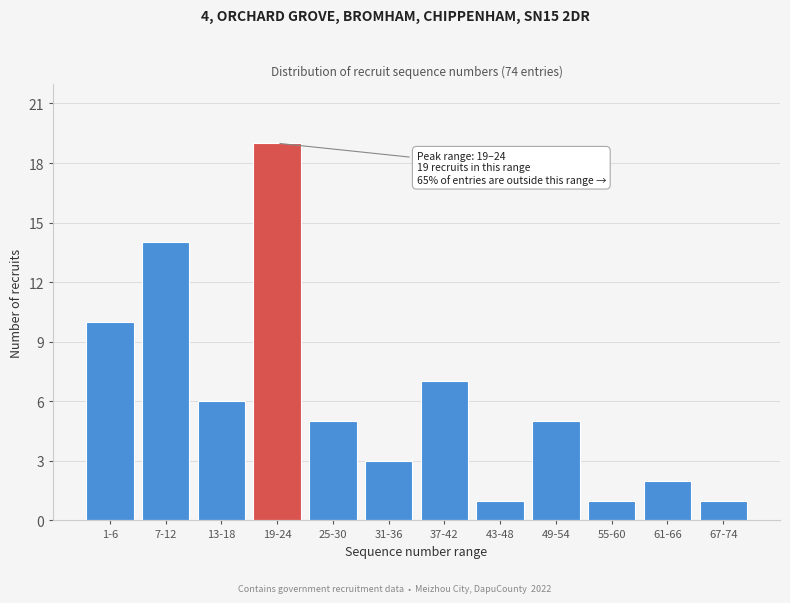

Reading left to right, extract all data points from this chart.

1-6=10	7-12=14	13-18=6	19-24=19	25-30=5	31-36=3	37-42=7	43-48=1	49-54=5	55-60=1	61-66=2	67-74=1